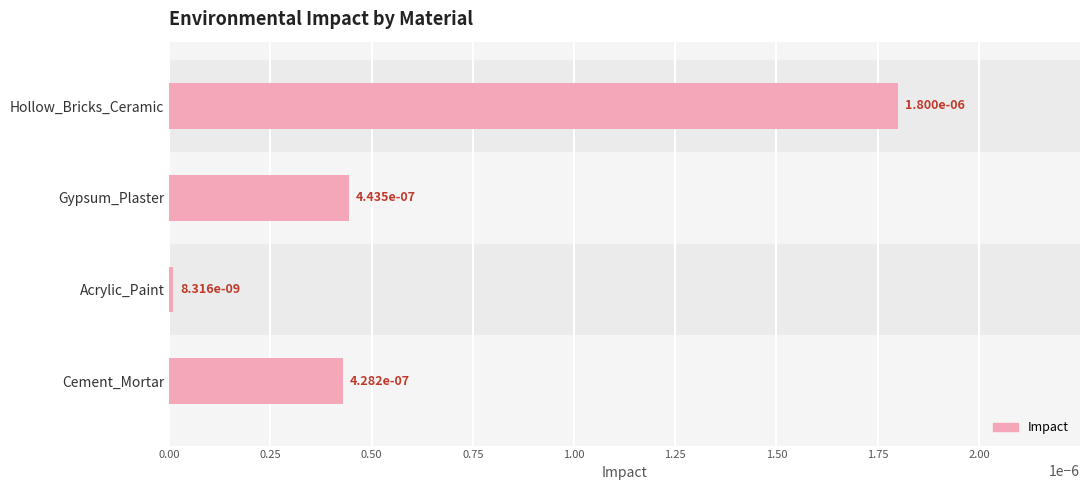

What is the label of the 3rd bar from the bottom?

Gypsum_Plaster